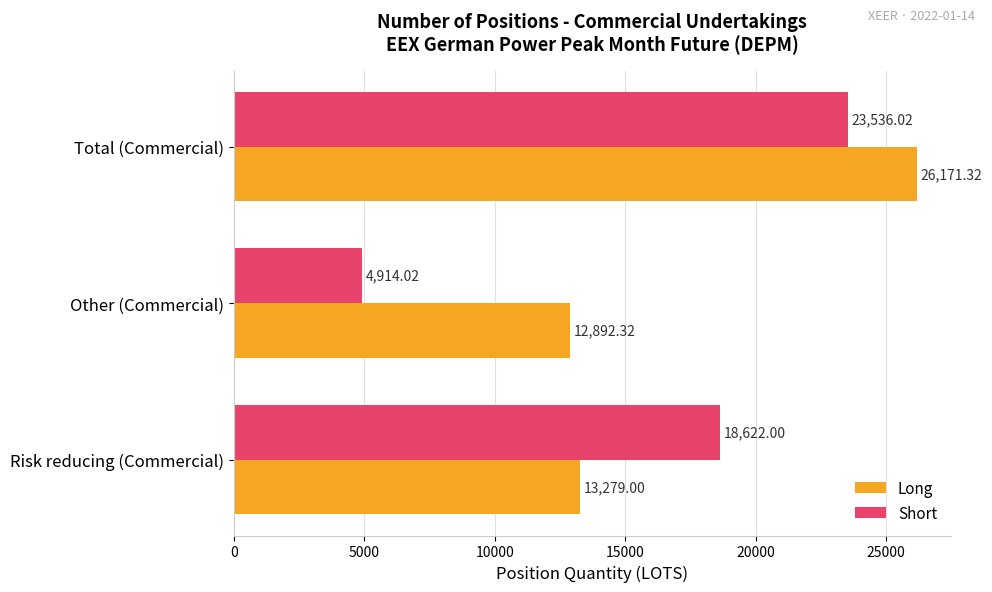

What is the average value of the Short series?

15690.7